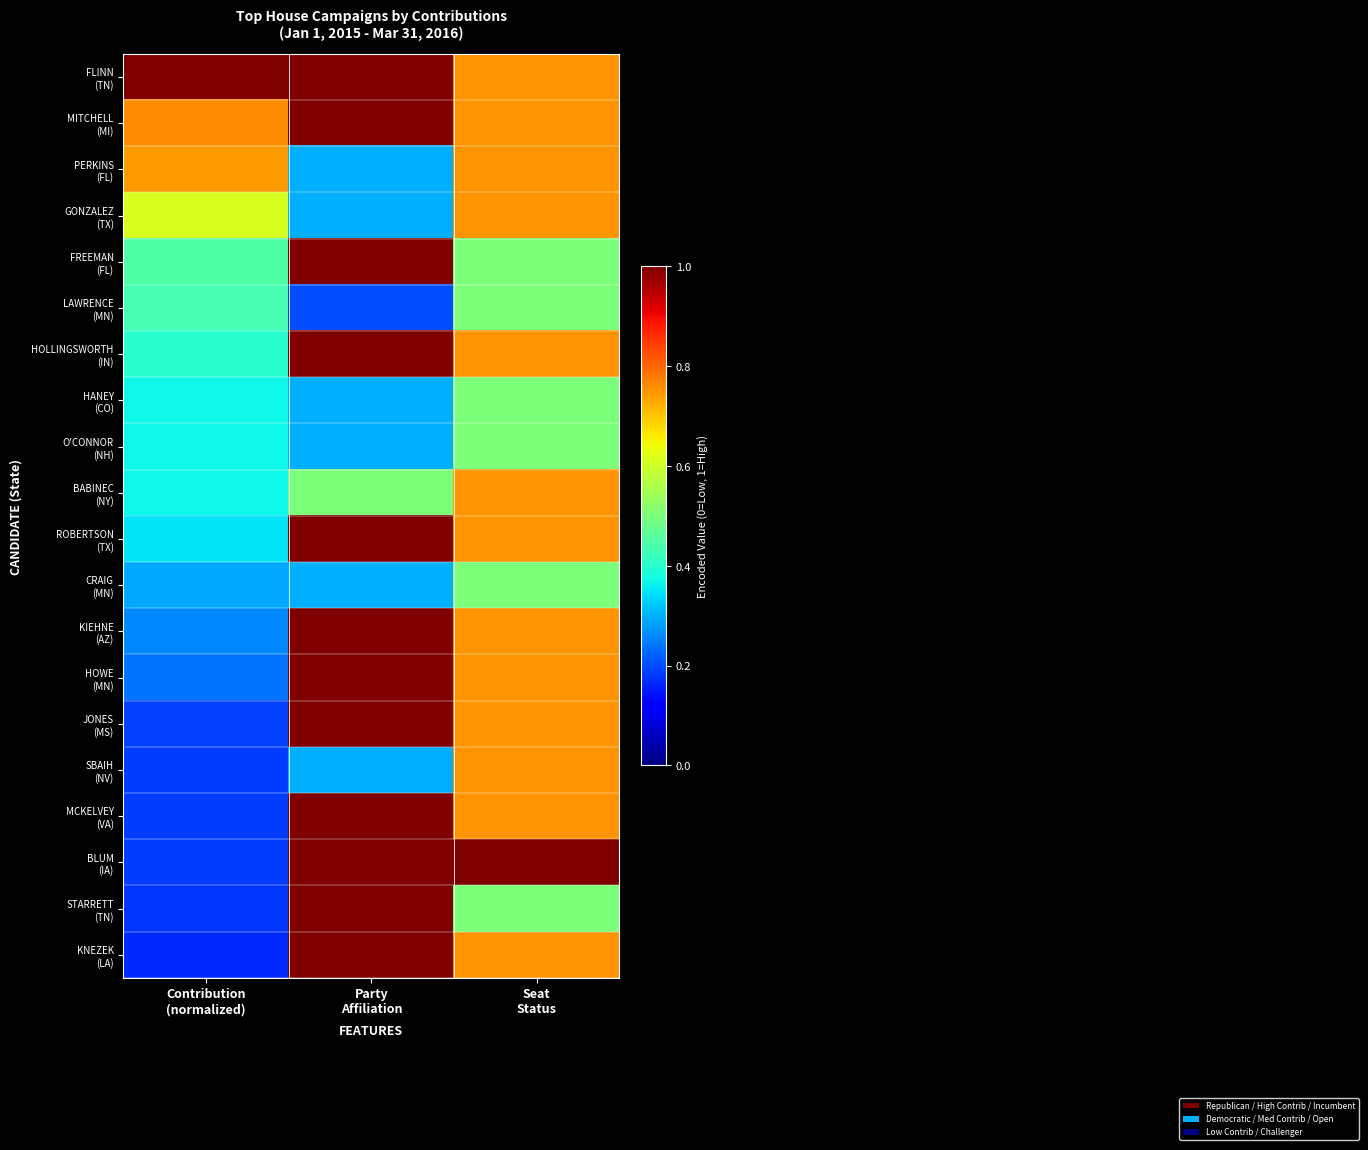

How many series are shown in this chart?

20